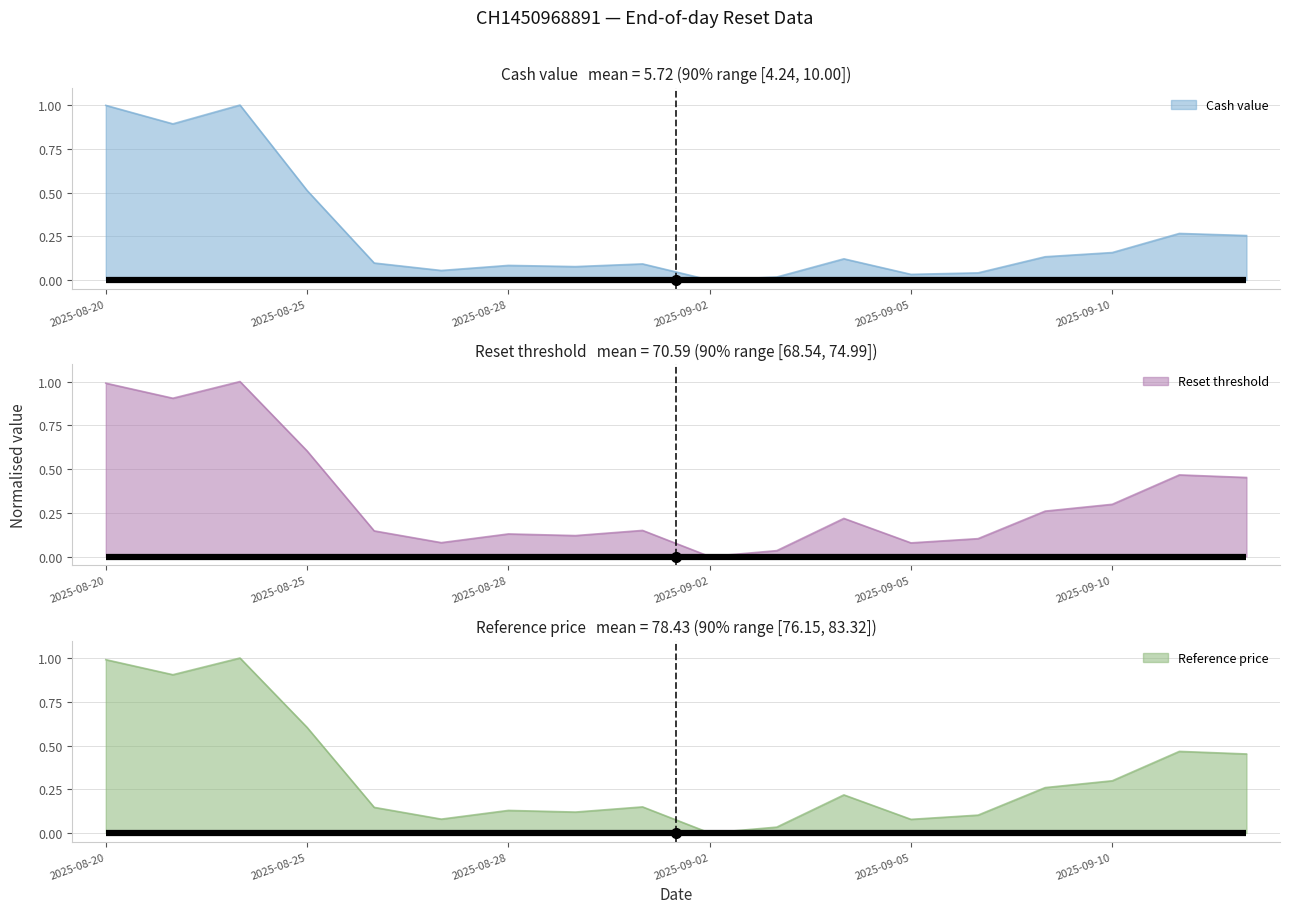

Count the number of data series in this chart.

3